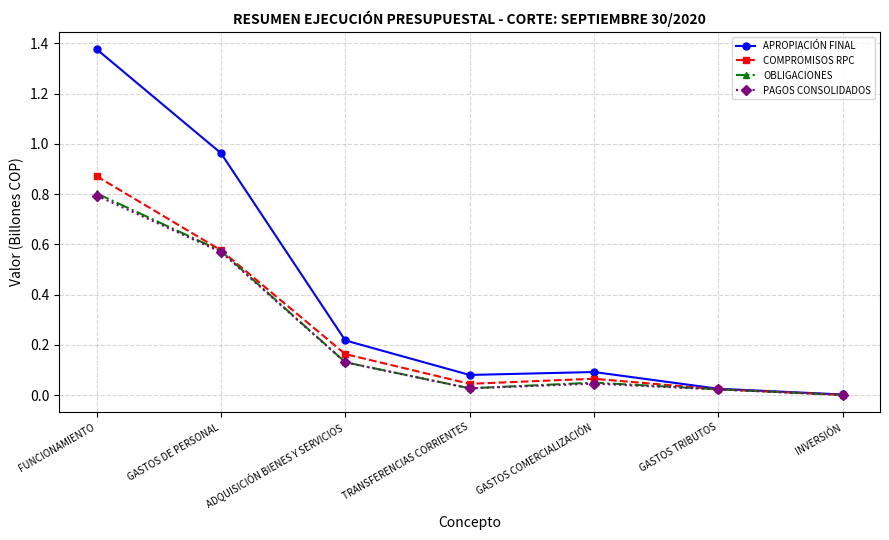

How many distinct data groups are displayed?

4